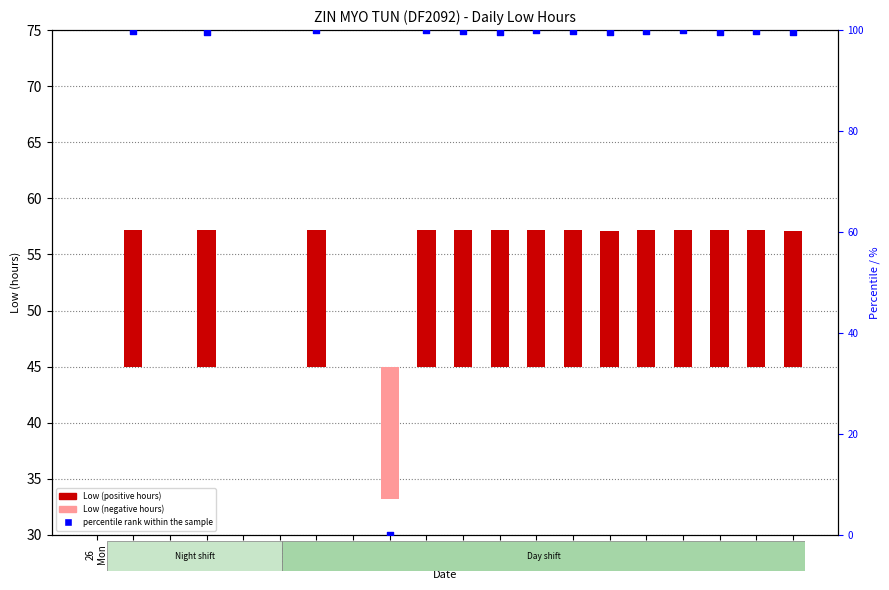

At how many categories does at least one series exceed 70?

14